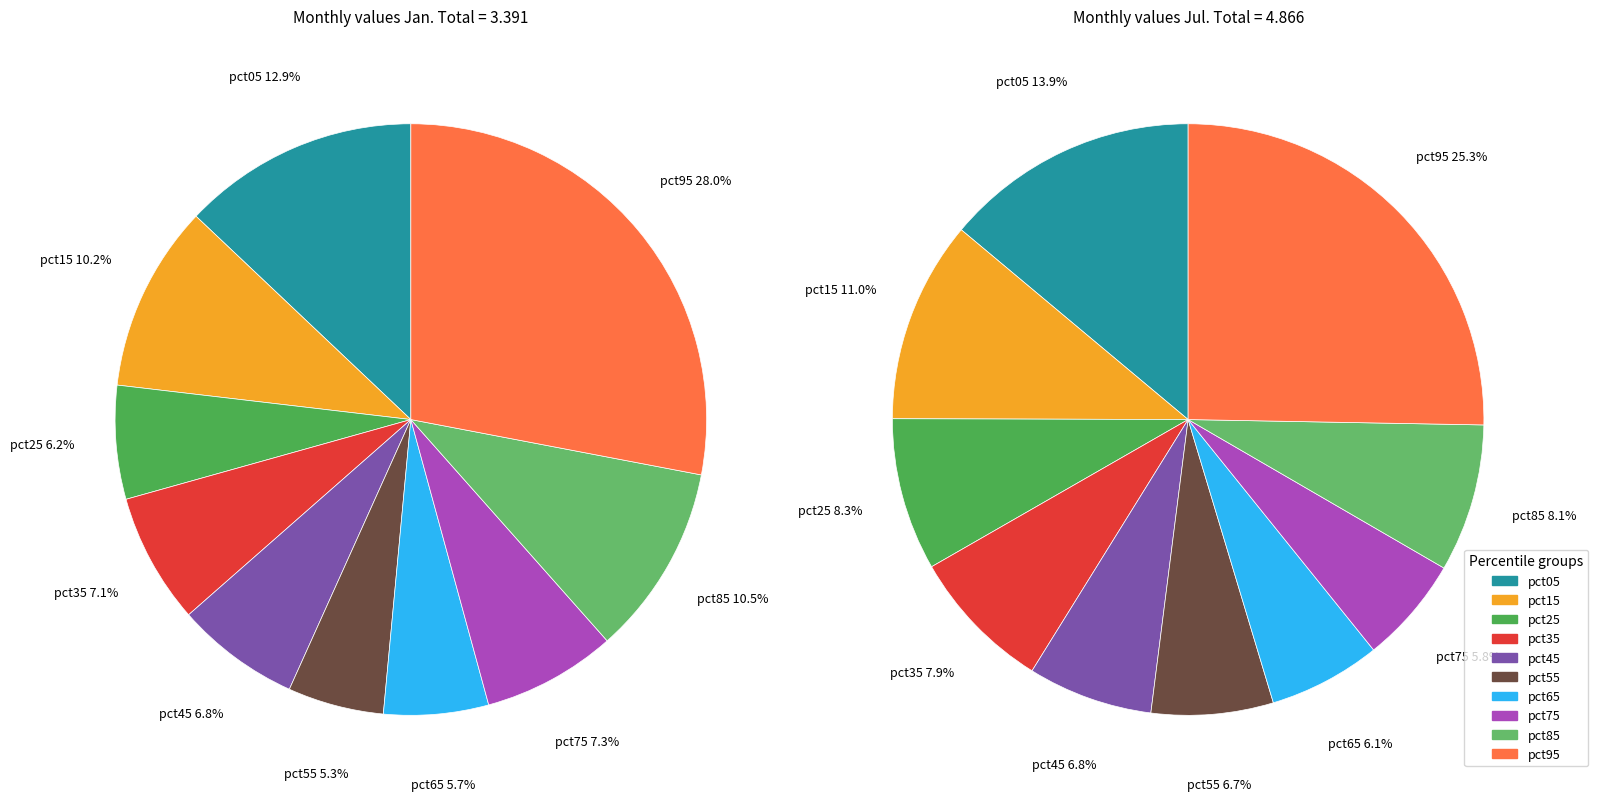

Does 8 account for over 50% of the chart?

No